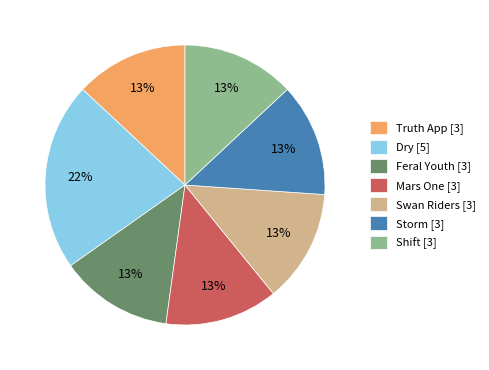

Is Storm the majority of the pie?

No